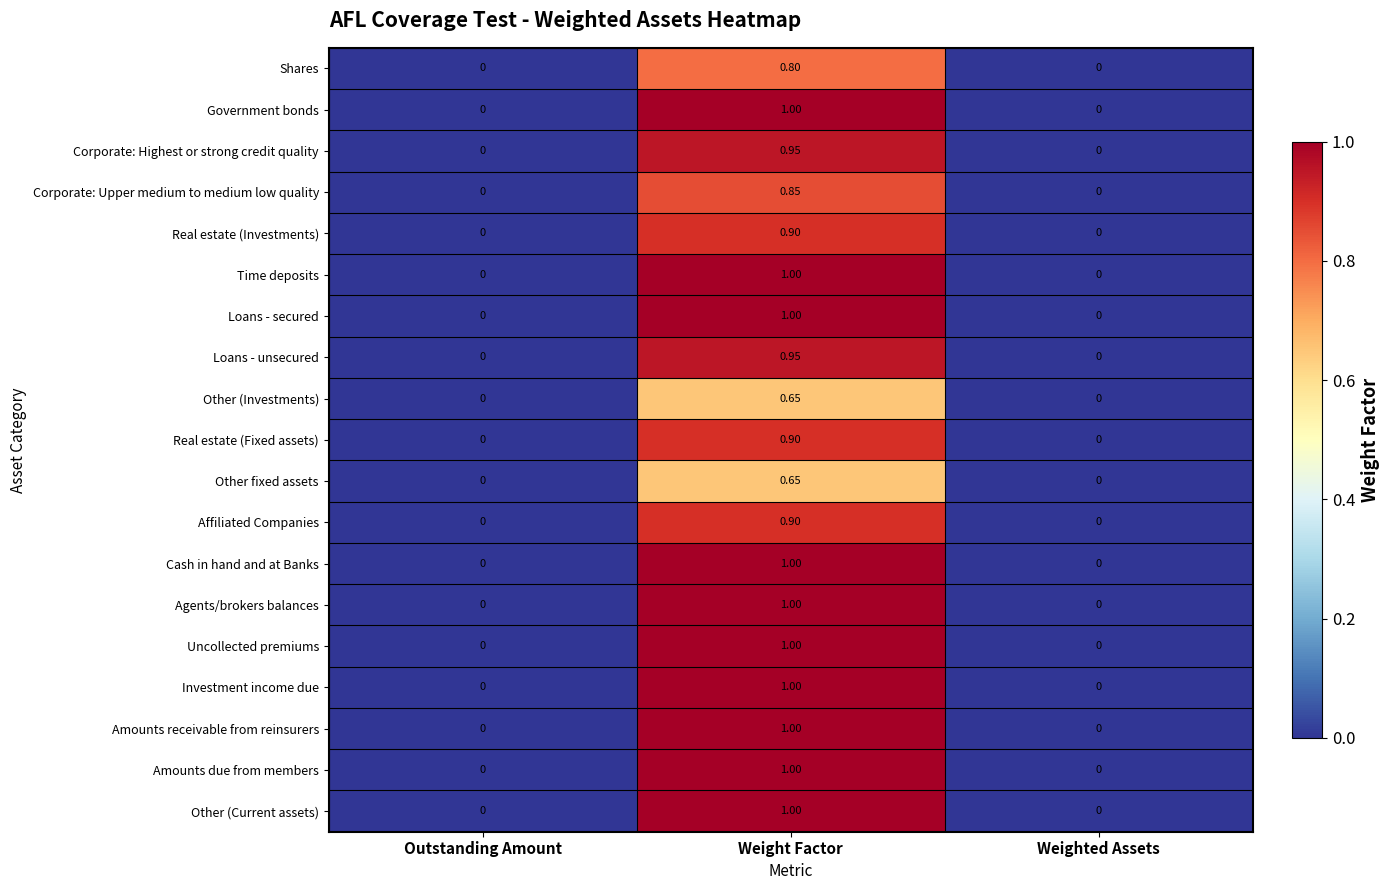

Is the value of Other (Current assets) at Weight Factor greater than the value of Investment income due at Weighted Assets?

Yes